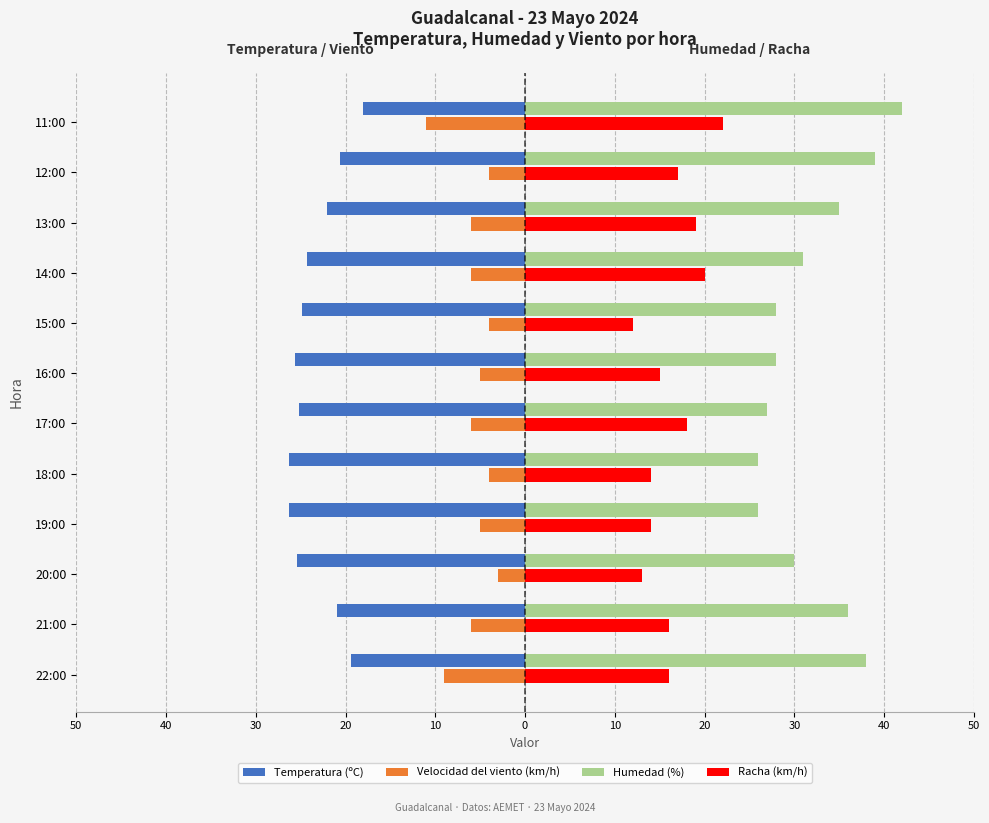

What are all the series names shown in the legend?

Temperatura (ºC), Velocidad del viento (km/h), Humedad (%), Racha (km/h)